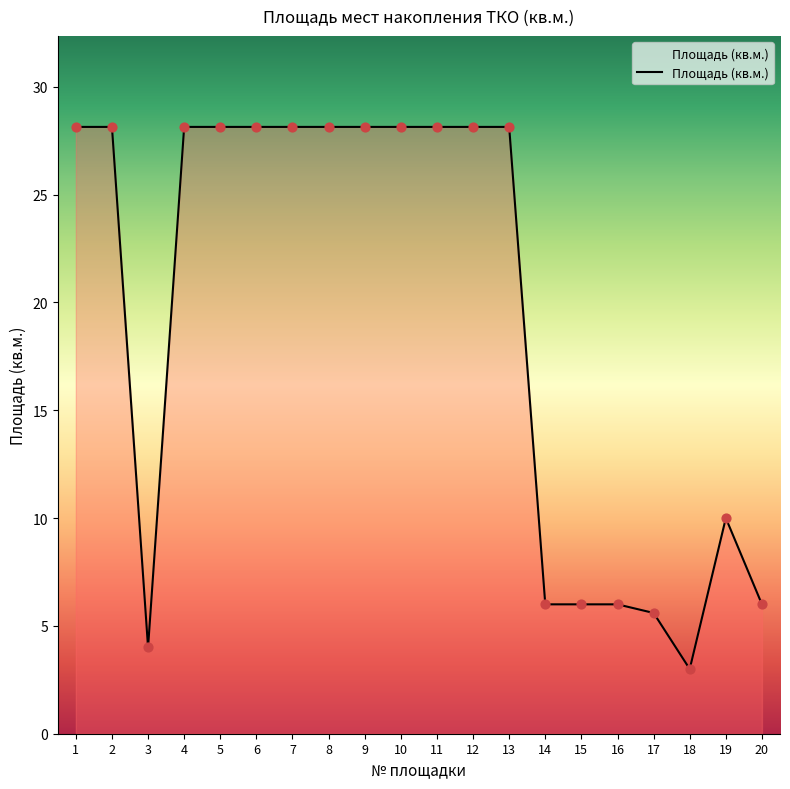

Which has a higher value, 19 or 16?

19